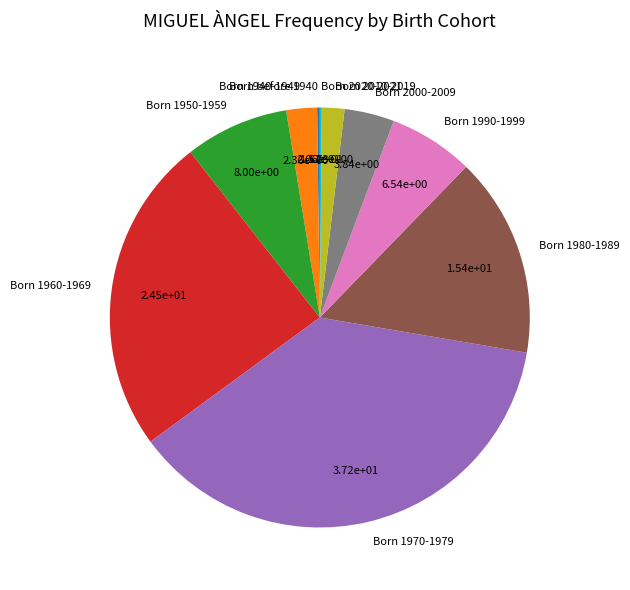

Does Born 1970-1979 represent more than half of the total?

No